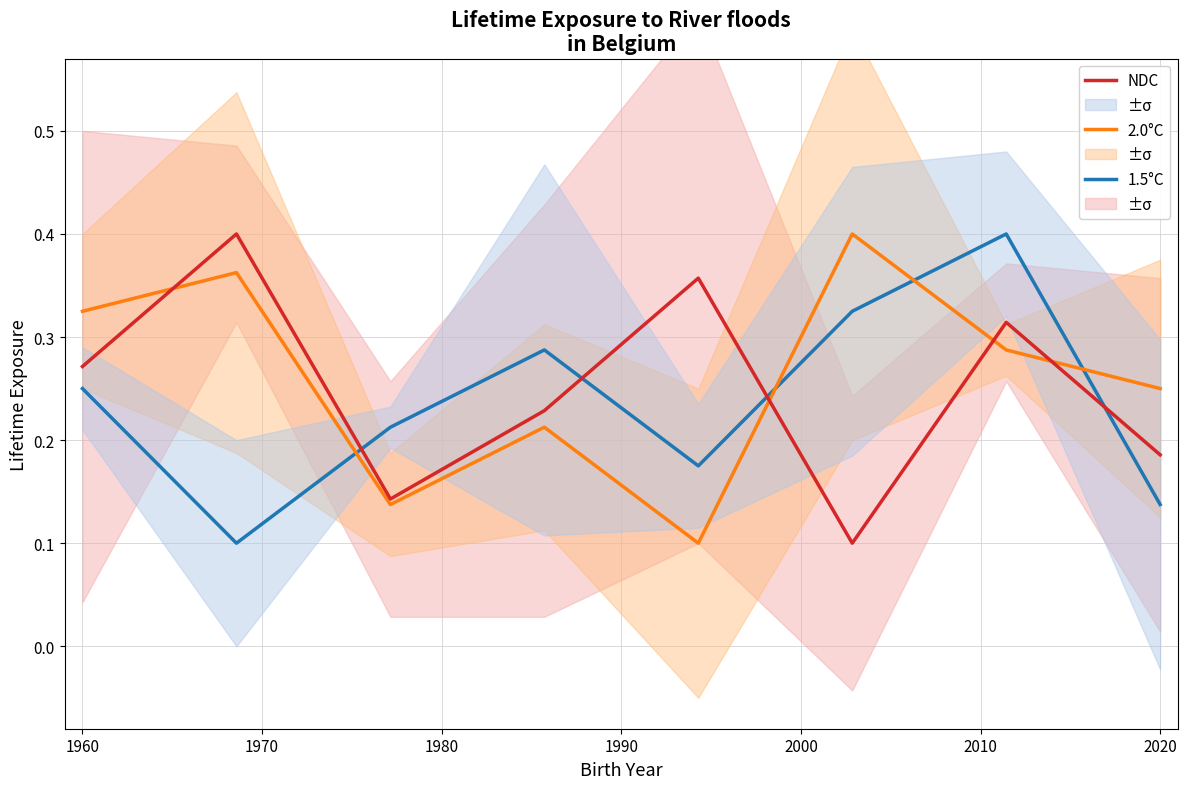

What is the difference between the second highest and second lowest values in the 2.0°C series?

0.2